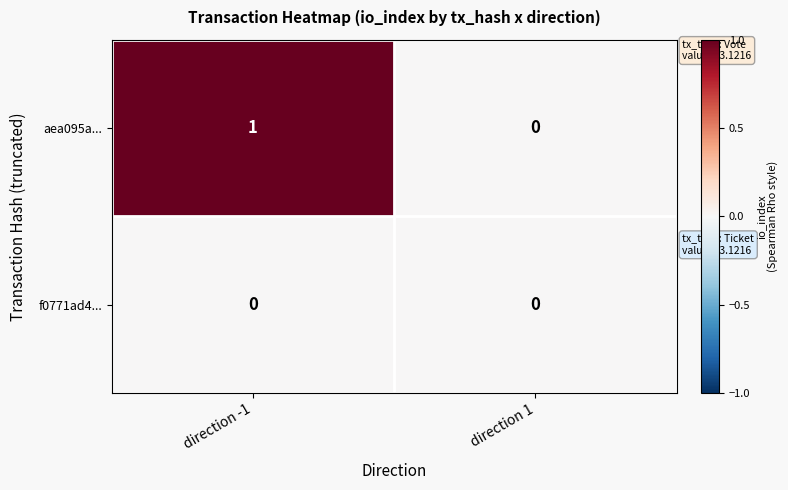

Between direction -1 and direction 1, which series saw the biggest shift?

aea095a...